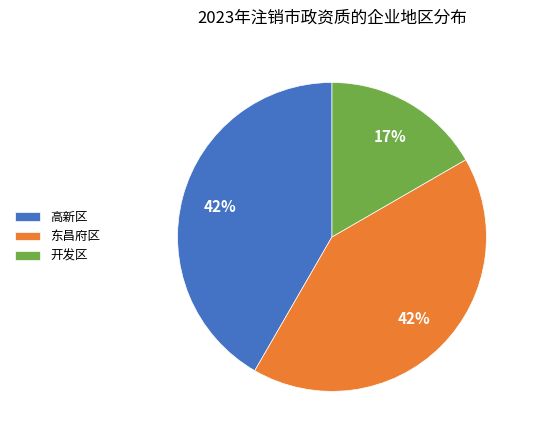

Is 开发区 the majority of the pie?

No